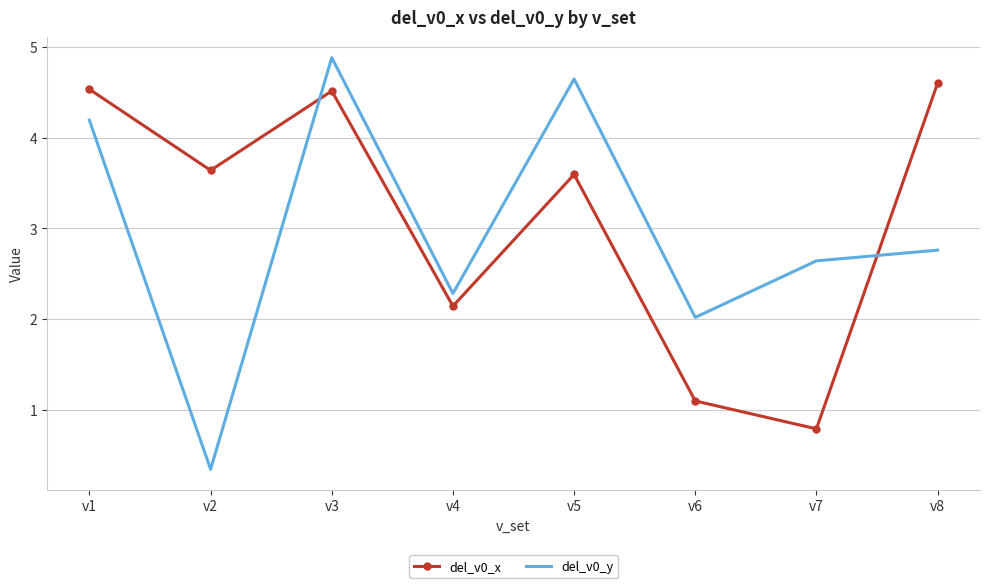

What is the maximum value for del_v0_x?

4.6